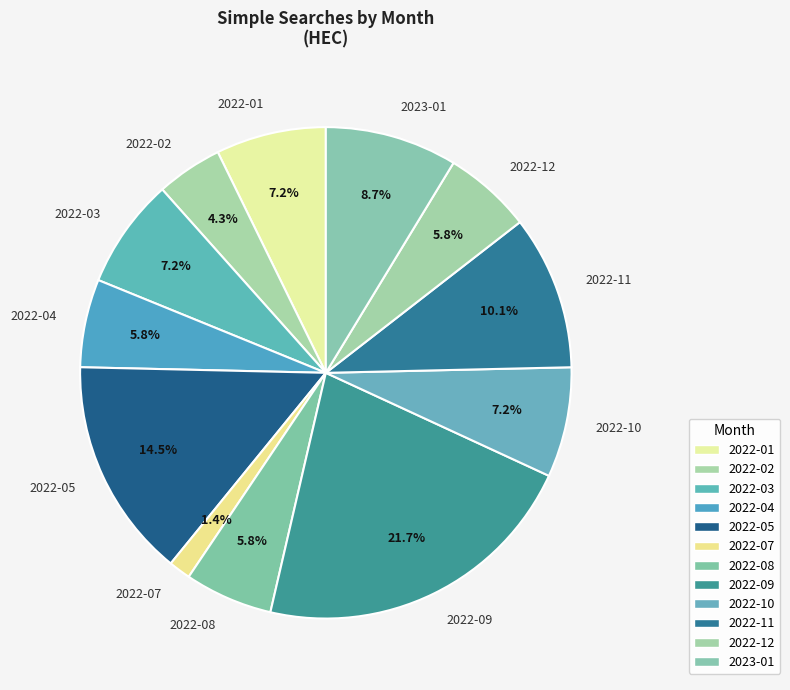

Count the number of slices in the pie.

12